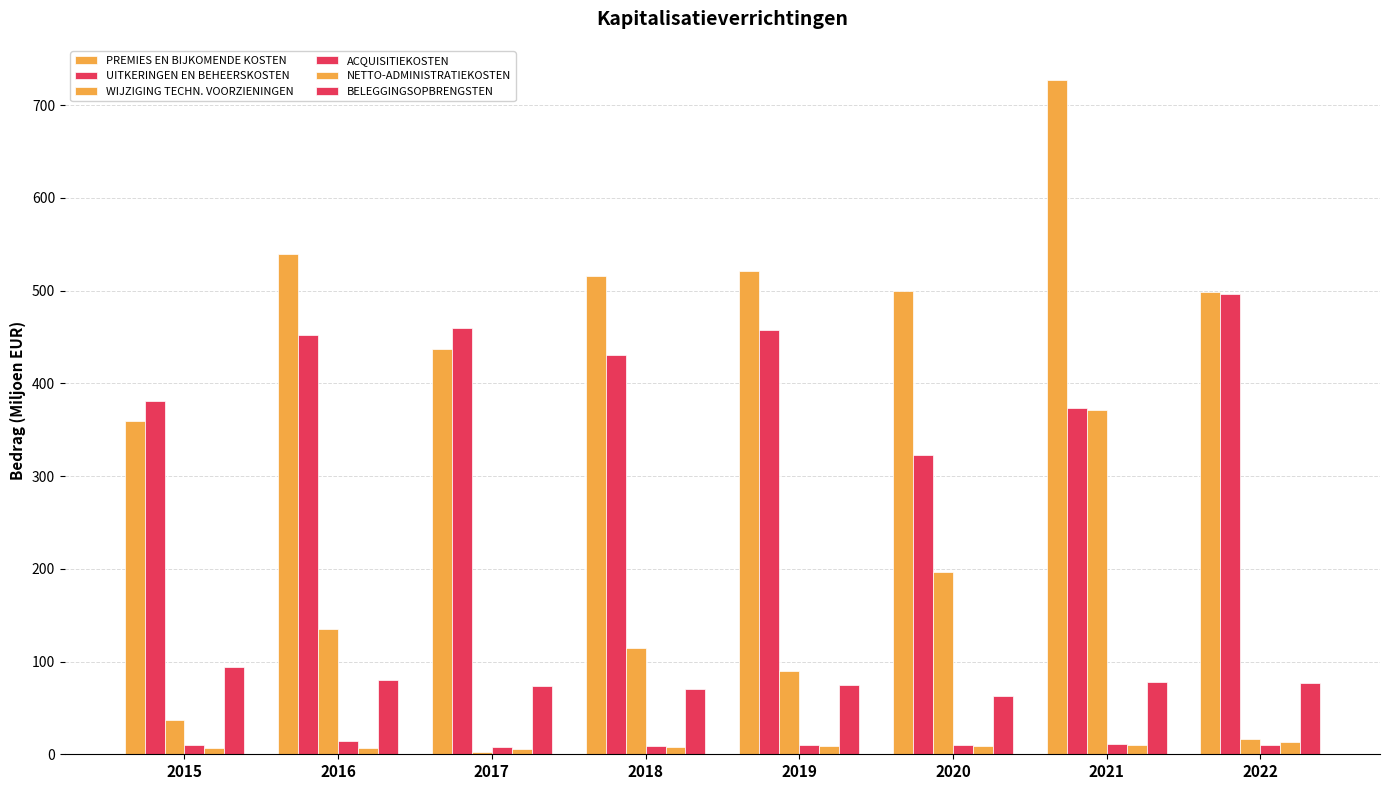

List the series in order of their peak value, highest first.

PREMIES EN BIJKOMENDE KOSTEN, UITKERINGEN EN BEHEERSKOSTEN, WIJZIGING TECHN. VOORZIENINGEN, BELEGGINGSOPBRENGSTEN, ACQUISITIEKOSTEN, NETTO-ADMINISTRATIEKOSTEN